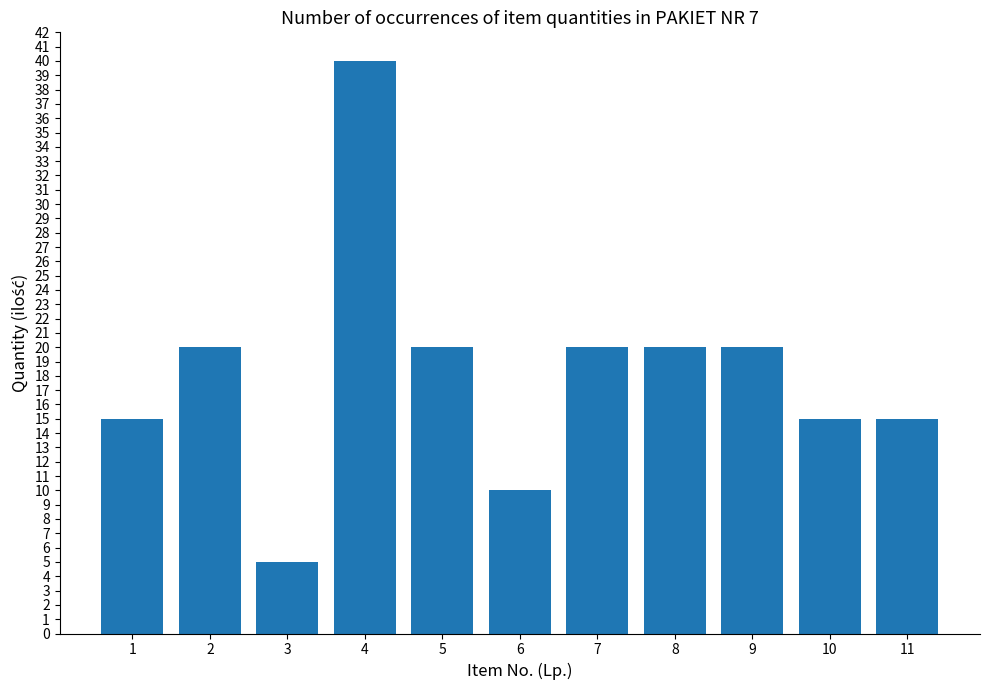

How many bars are there in total?

11